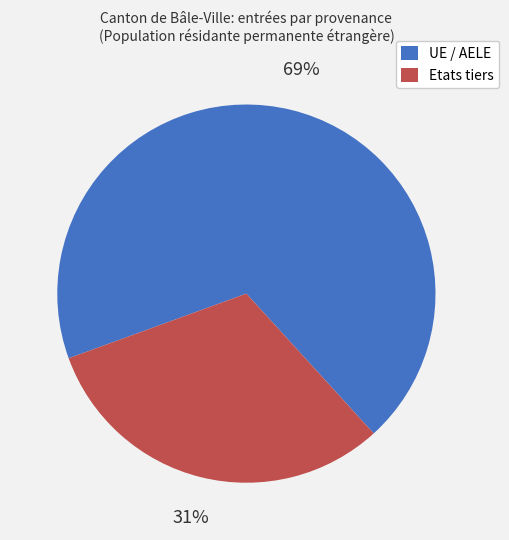

How many segments does this pie chart have?

2